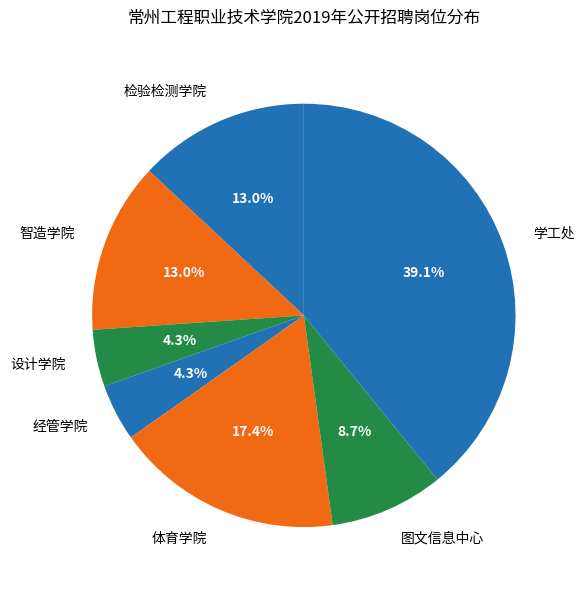

What percentage is the 智造学院 slice, to the nearest percent?

13%